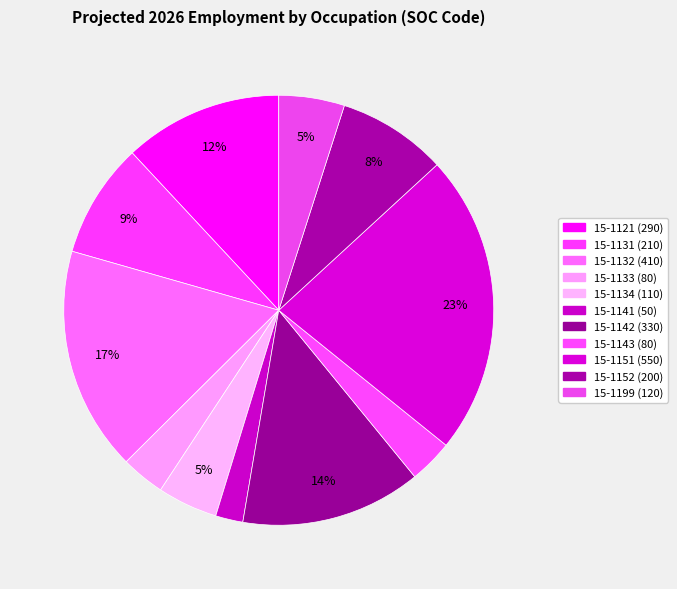

Is there a majority slice in this chart?

No